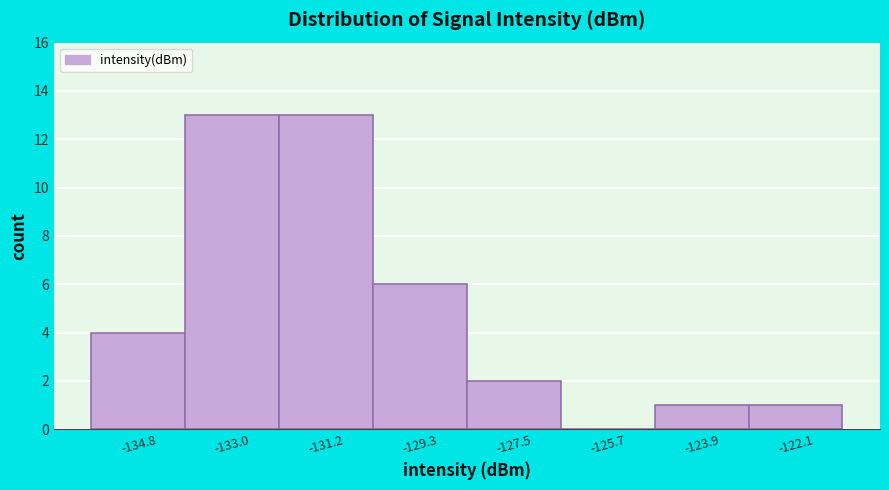

Reading left to right, list all the values displayed in this chart.

-134.8=4	-133.0=13	-131.2=13	-129.3=6	-127.5=2	-125.7=0	-123.9=1	-122.1=1